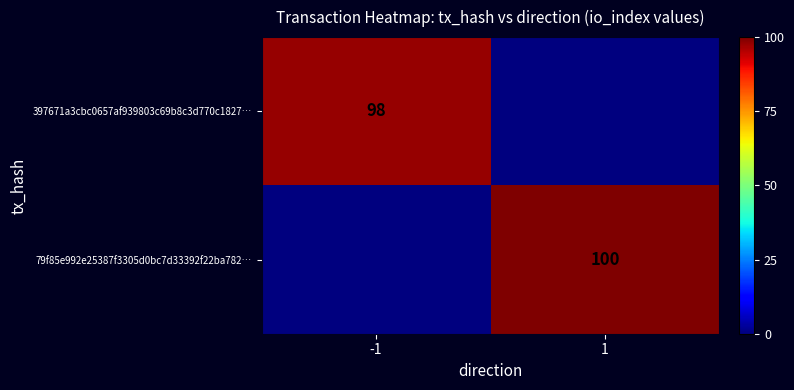

Is it true that 397671a3cbc0657af939803c69b8c3d770c1827… equals 98 at -1?

True